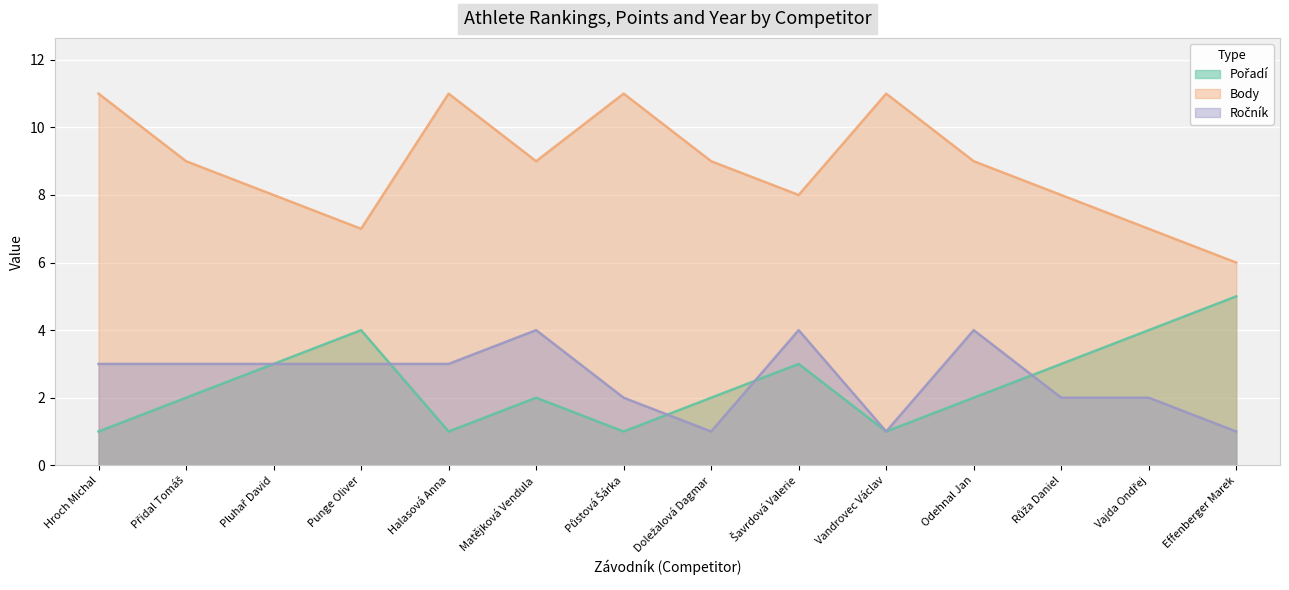

Count the Ročník values in the range 2 to 3.

8